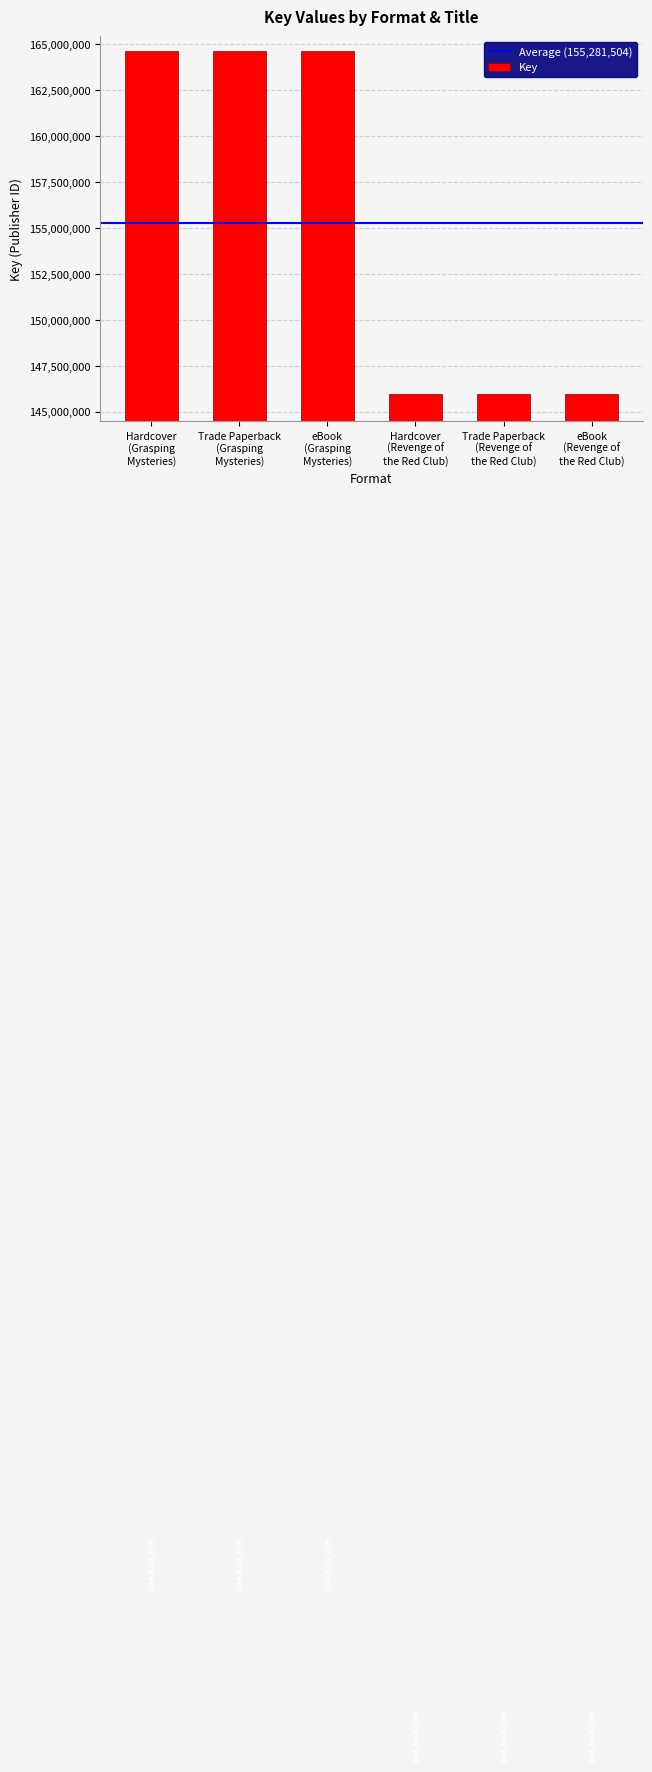

How many distinct data groups are displayed?

1